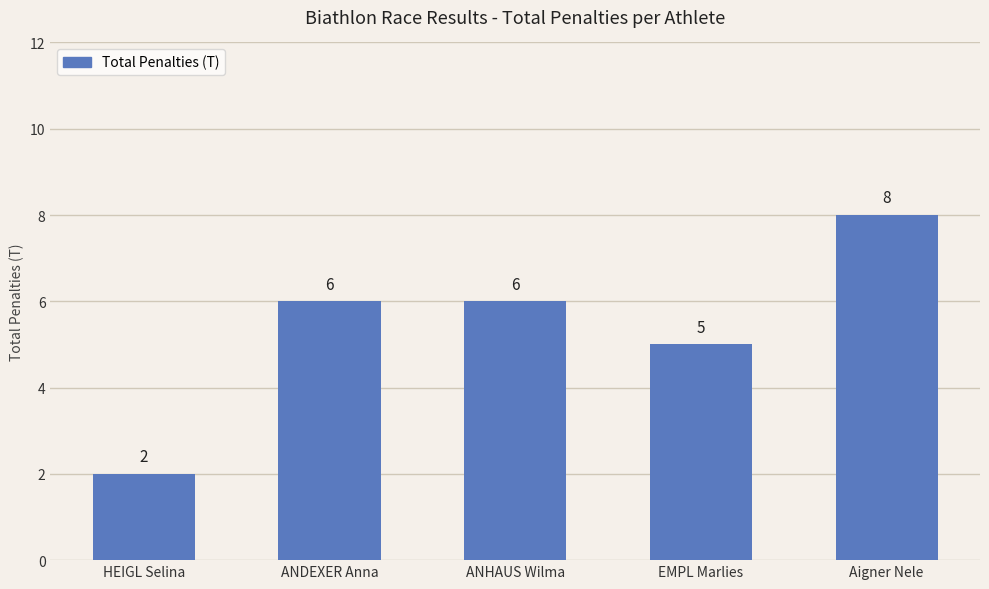

What is the difference between the second highest and minimum values?

4